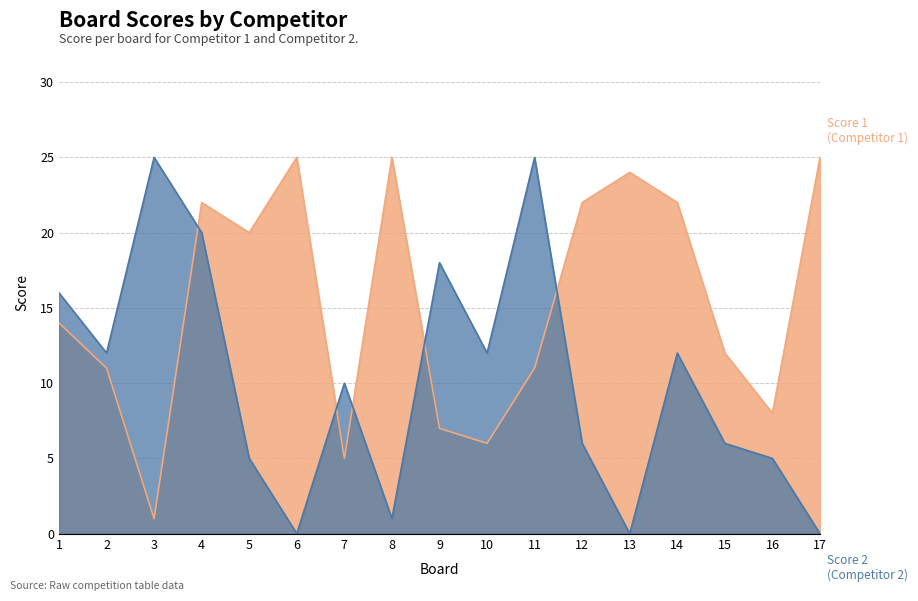

What is the value of the Score 1 point at the 9th from the left?

7